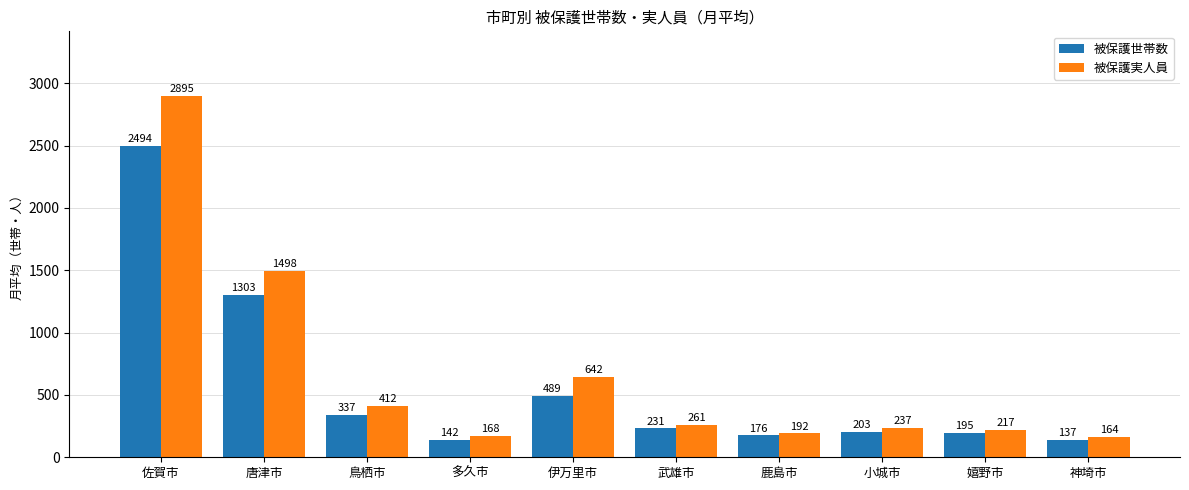

Which category has the lowest value in the 被保護実人員 series?

神埼市